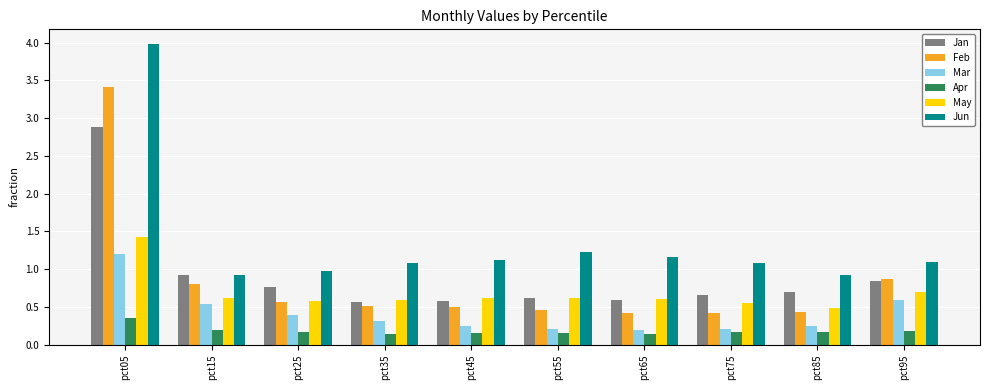

How many data points in Jun are less than 1?

3